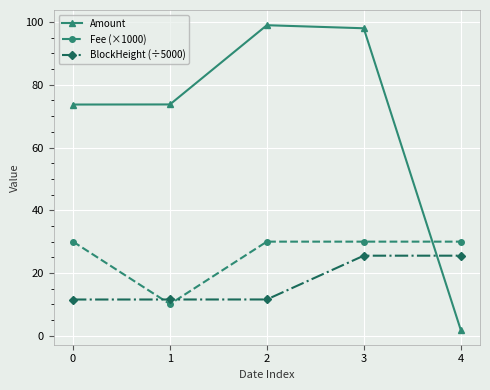

What is the value of the Amount point at the 1st from the left?

73.7